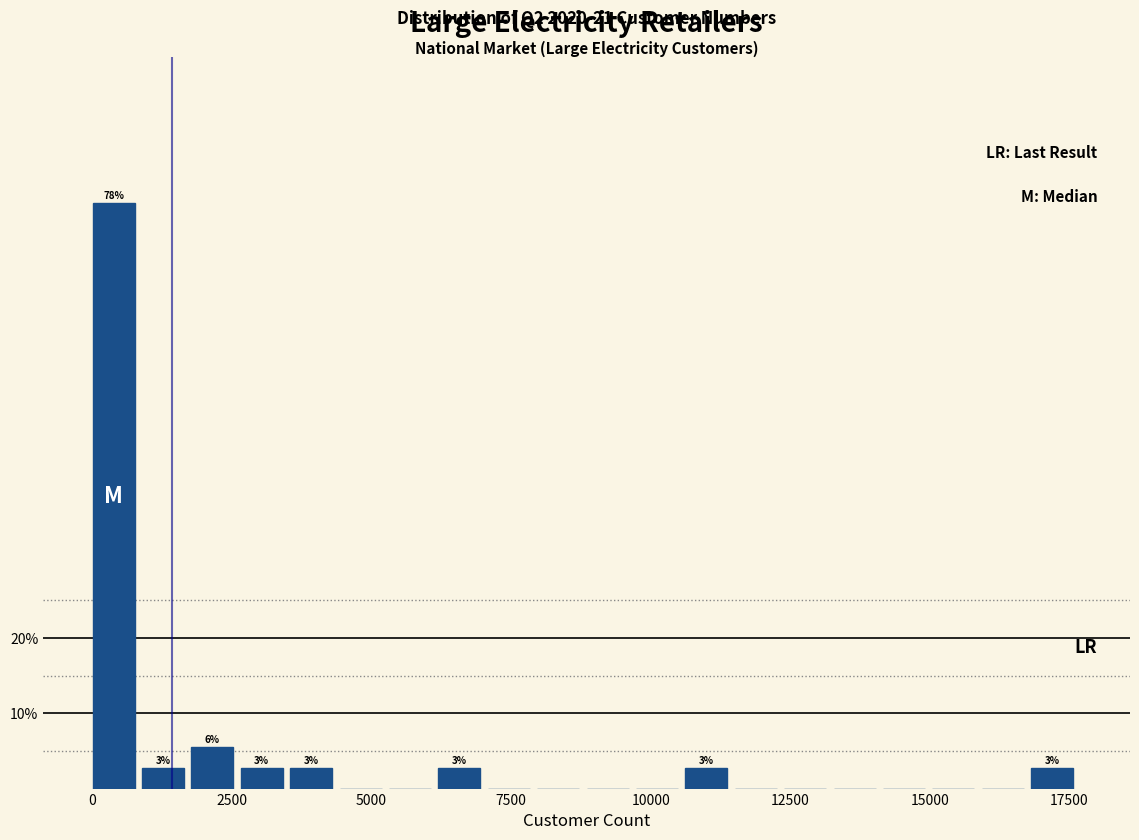

Read against the x-axis, roughly where is the centre of the tallest bar?

500